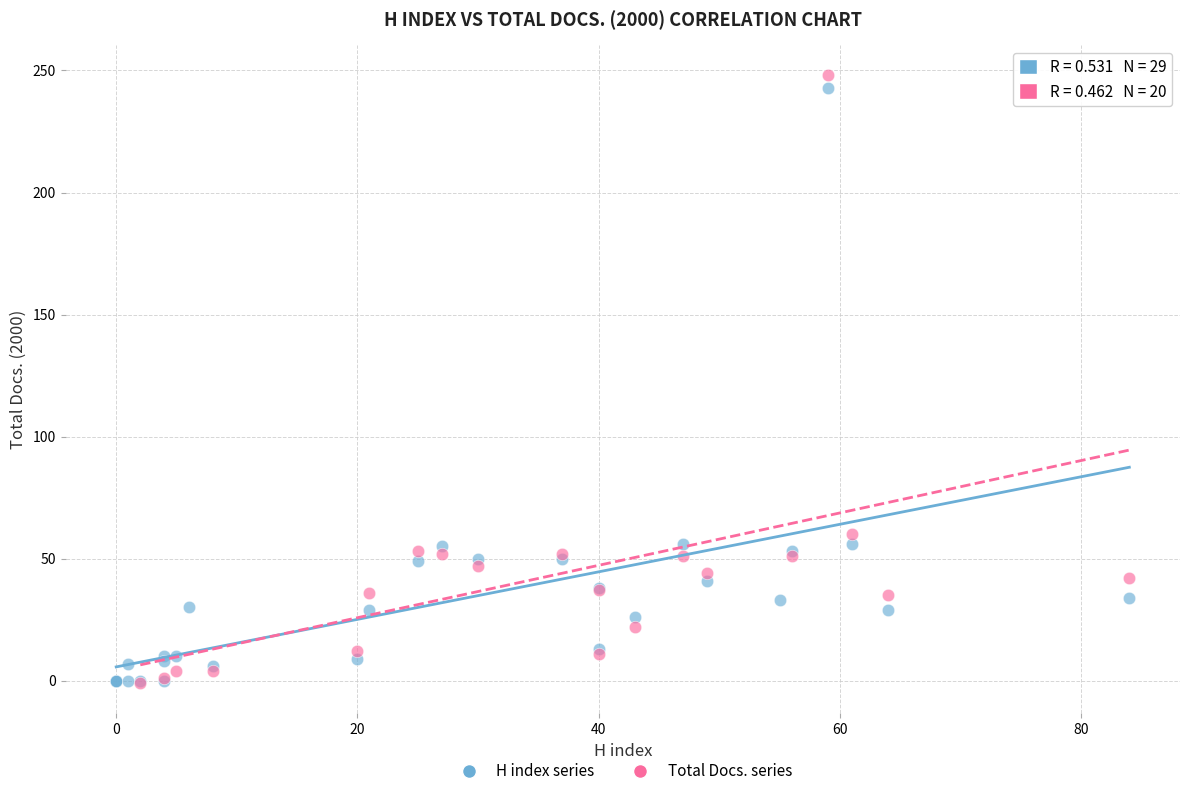

Which series has the largest Y range (max minus min)?

Total Docs. series